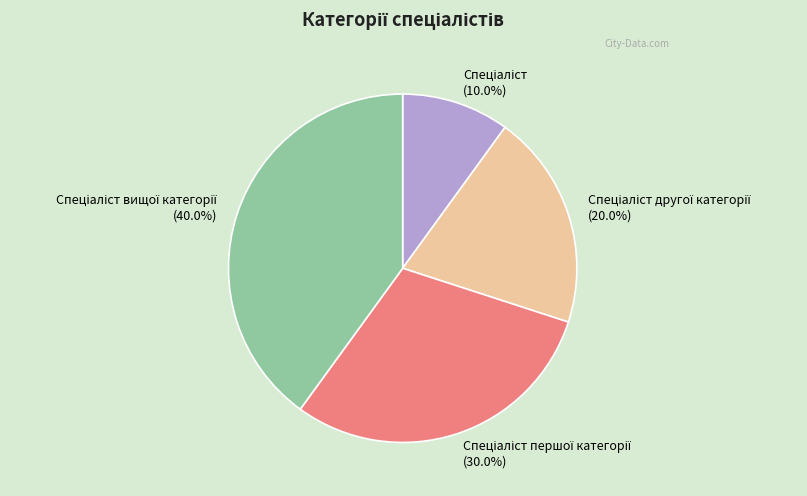

Is there a majority slice in this chart?

No